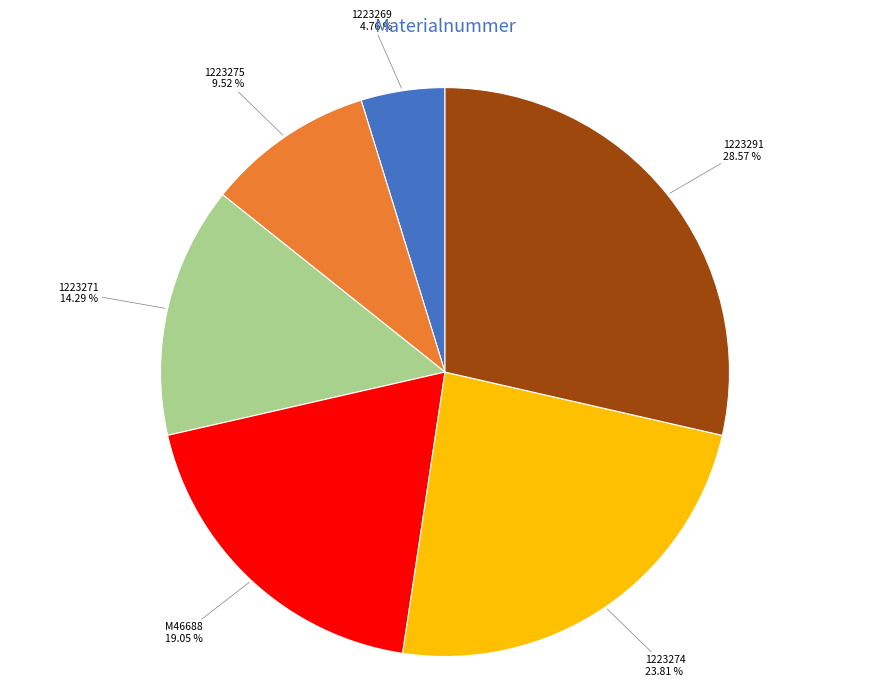

Which slice is the largest?

1223291